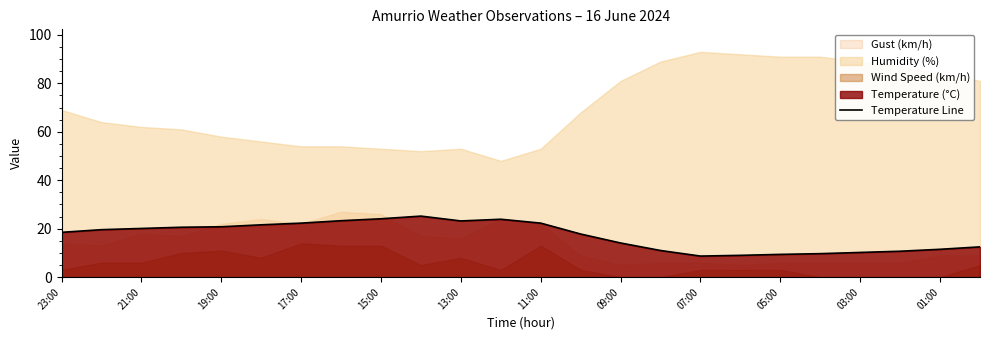

At which label is the value closest to 16?

13